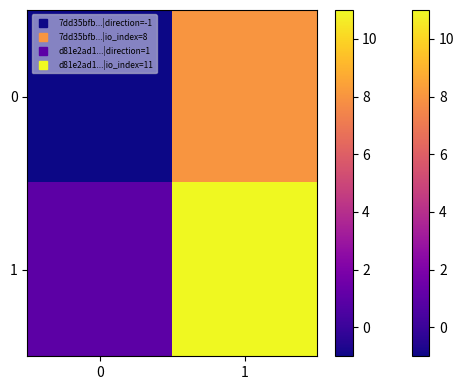

Rank the series by their average value, from lowest to highest.

0, 1